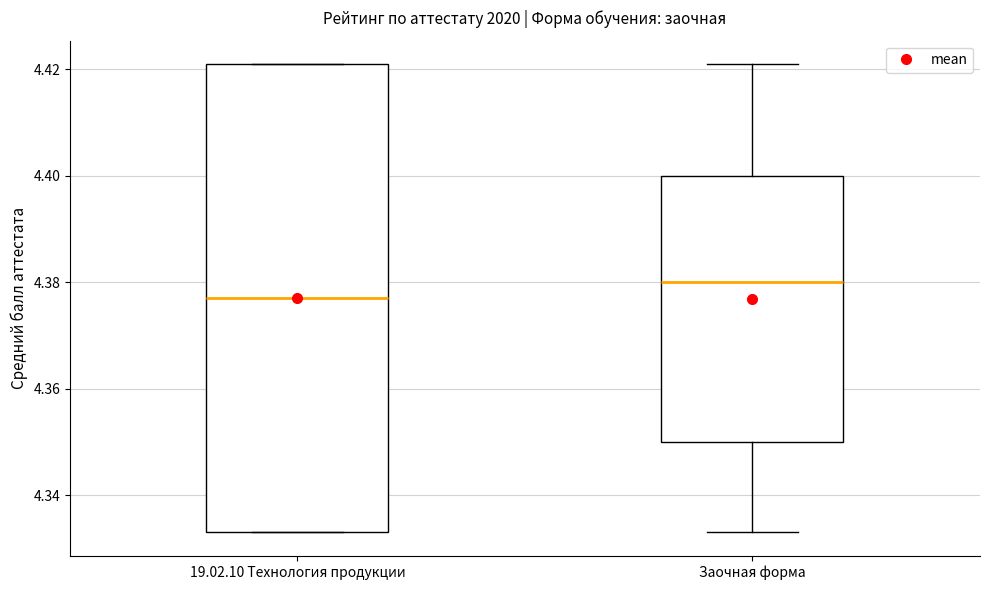

Which box is the tallest, from its lower edge to its upper edge?

19.02.10 Технология продукции